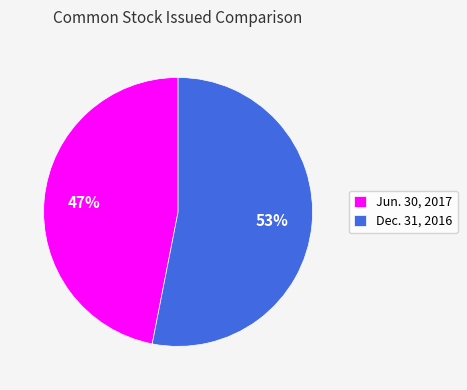

How many segments does this pie chart have?

2